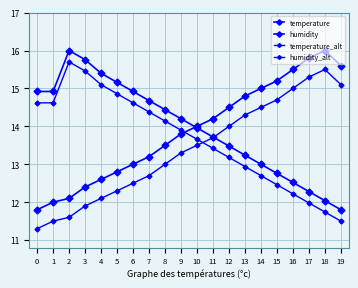

Rank the series at 15 from lowest to highest value.

humidity_alt, humidity, temperature_alt, temperature